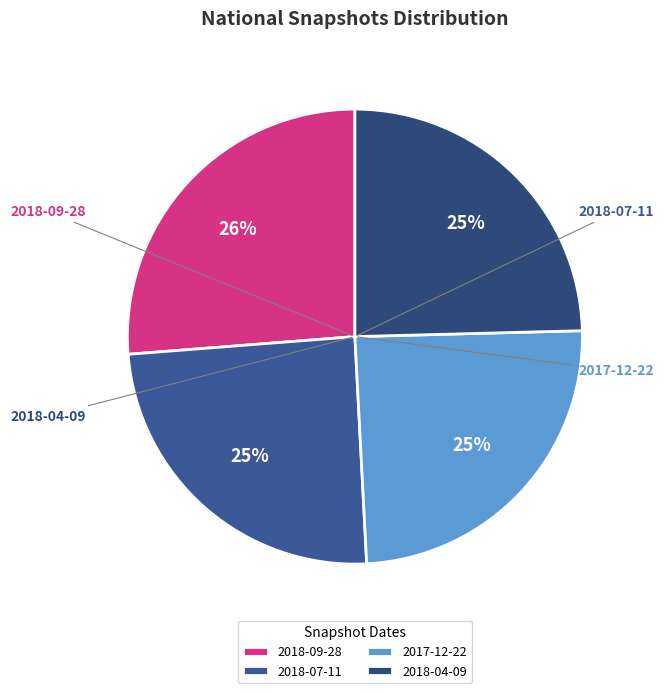

Which slice is the largest?

2018-09-28